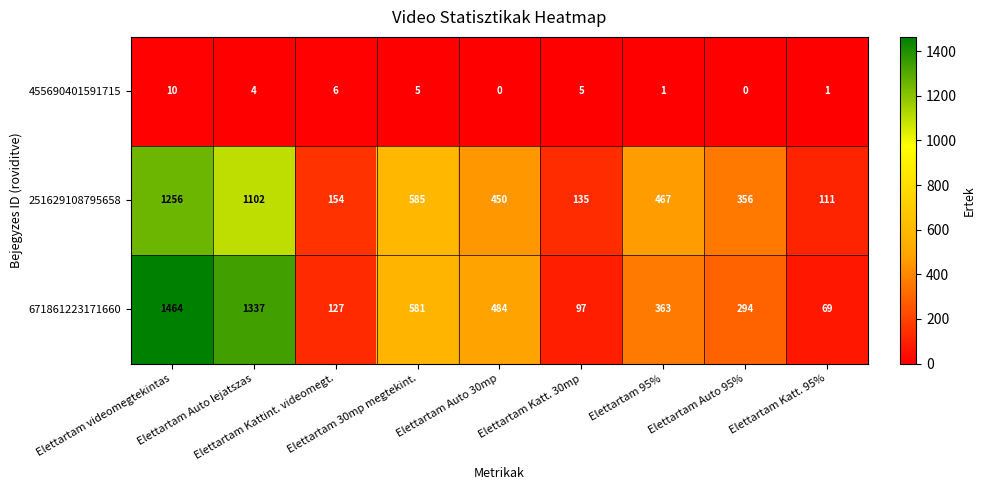

What is the greatest value displayed?

1464